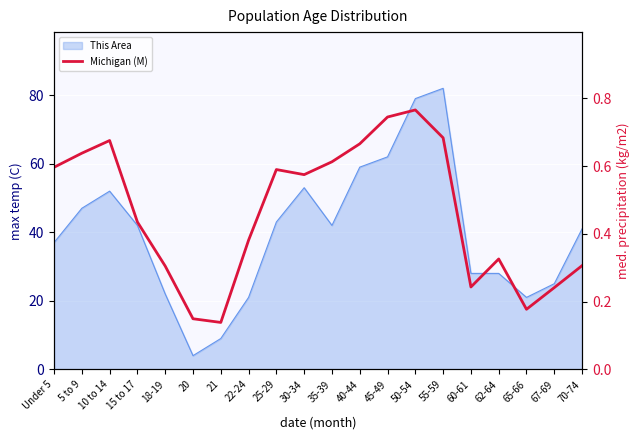

Read the value at 65-66.

0.2